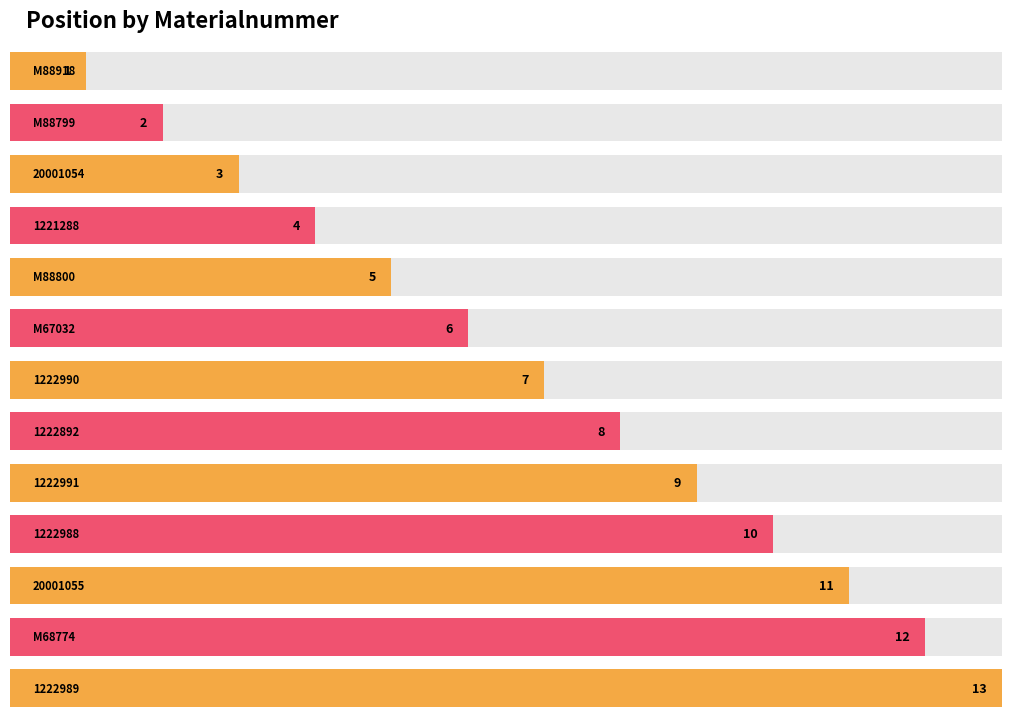

Reading right to left, extract all data points from this chart.

13	12	11	10	9	8	7	6	5	4	3	2	1